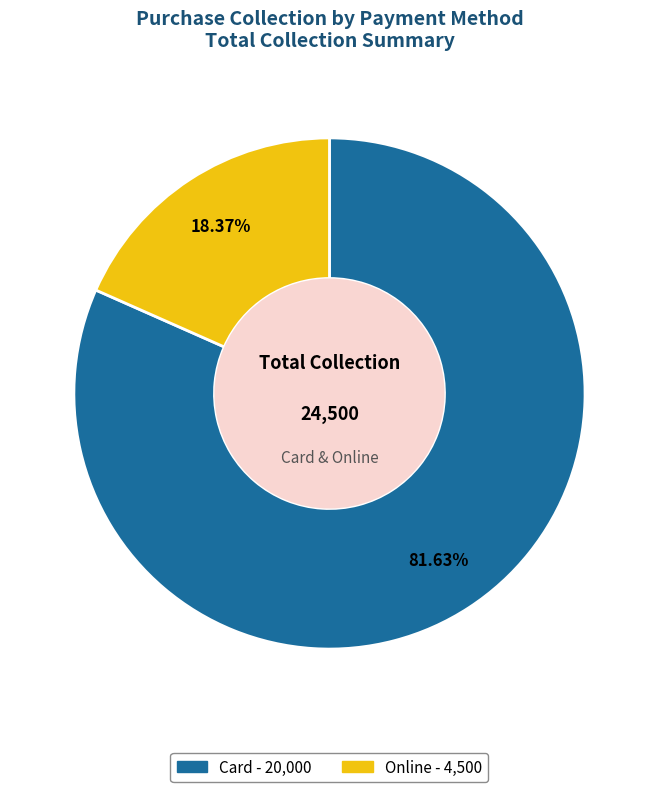

What percentage is the Card slice, to the nearest percent?

82%